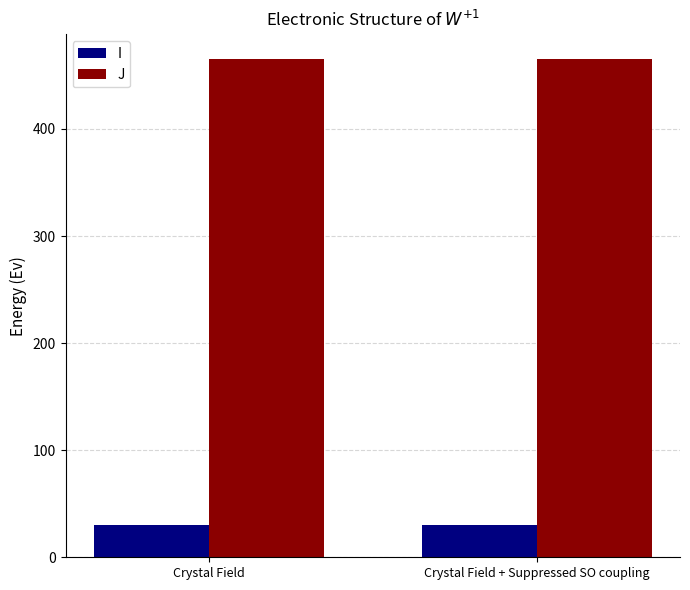

Which series has the largest total across all categories?

J